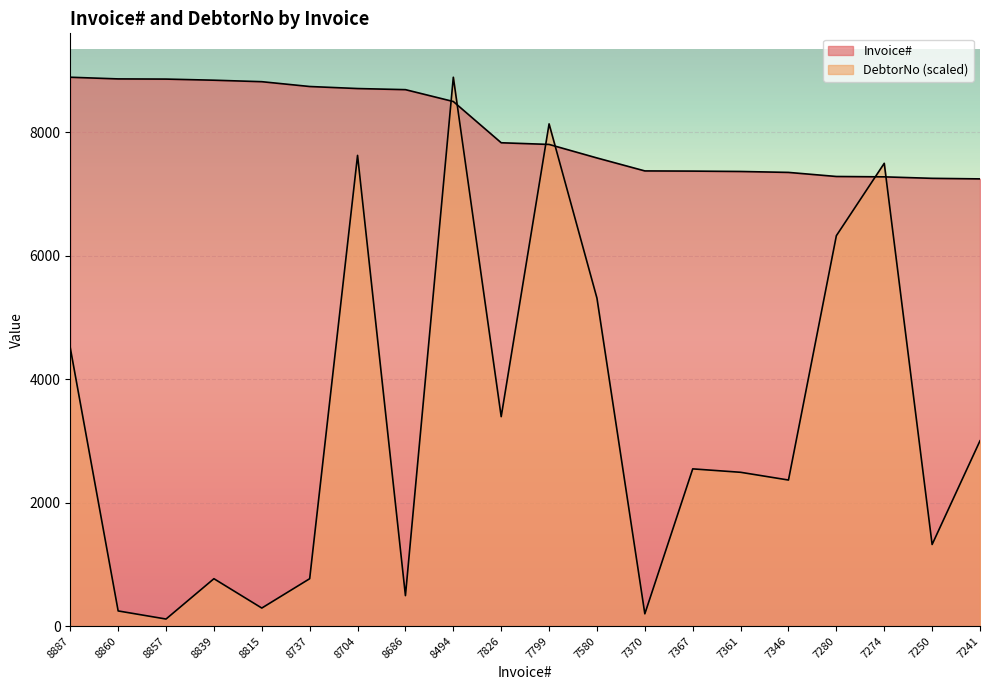

Which series has the largest range (max minus min)?

DebtorNo